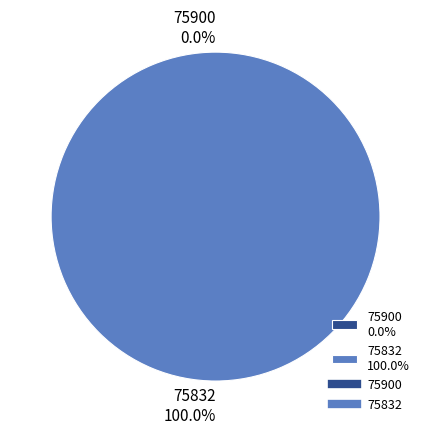

How many segments does this pie chart have?

2